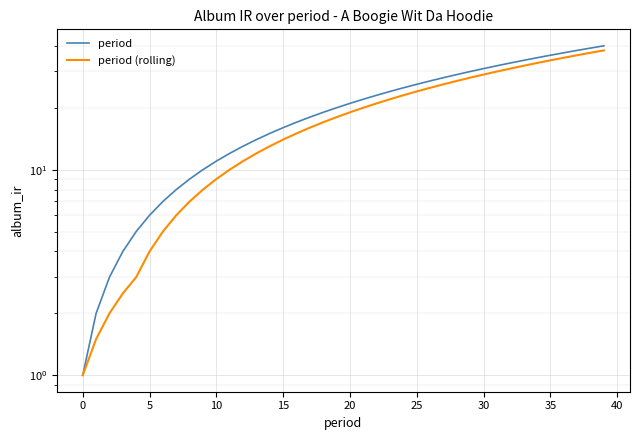

List the series in order of their overall mean, highest first.

period, period (rolling)